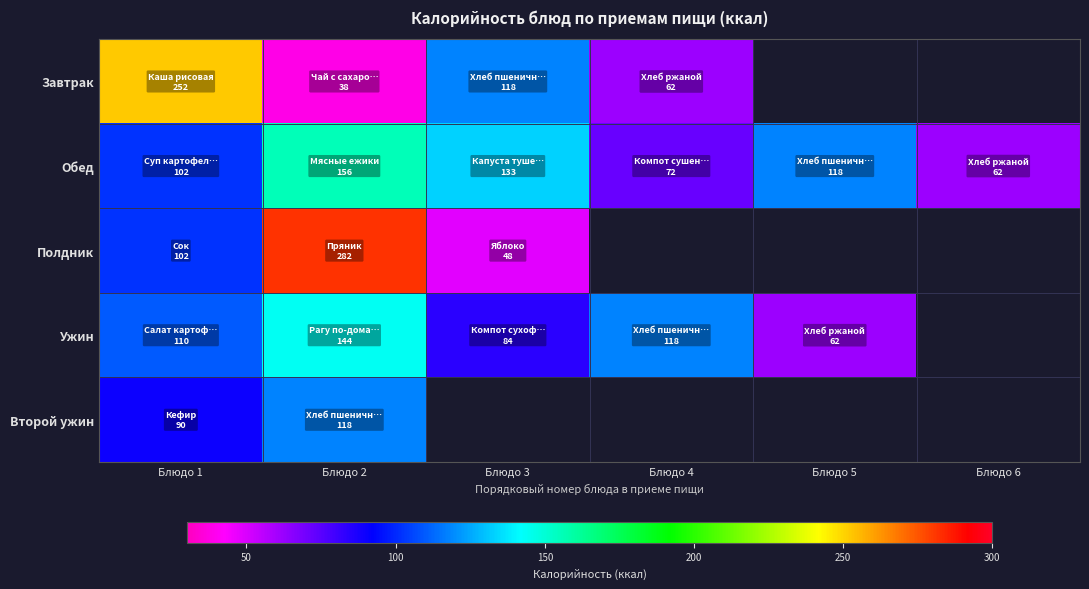

How many data points in Ужин are above 118?

1